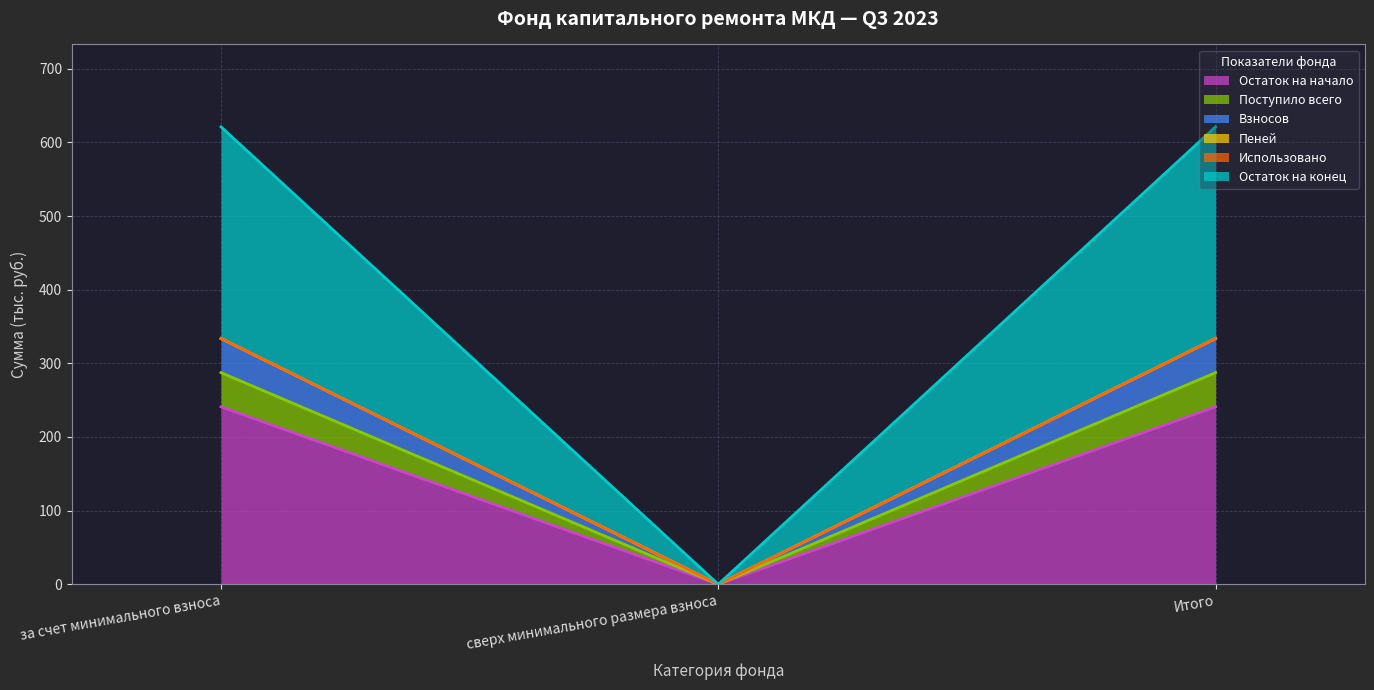

What is the maximum value for Остаток на начало?

241.0